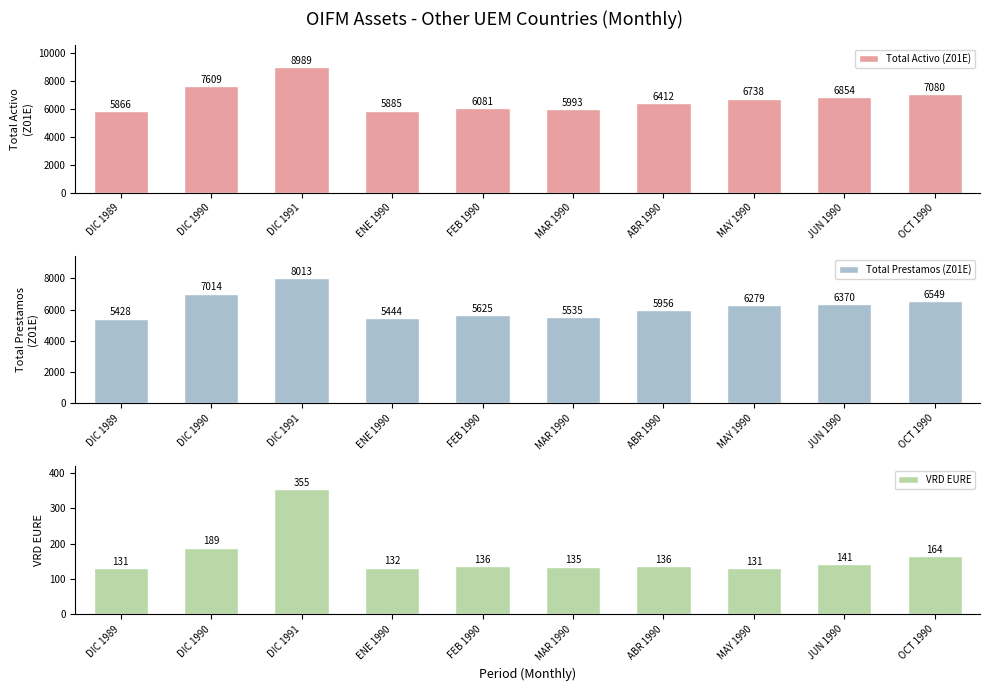

Is the value of Total Activo (Z01E) at JUN 1990 greater than the value of VRD EURE at DIC 1990?

Yes